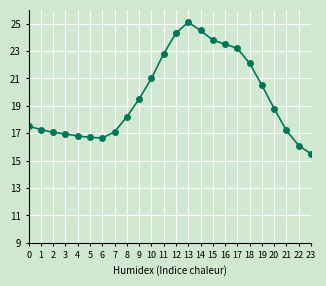

Which label corresponds to the largest value in the chart?

13